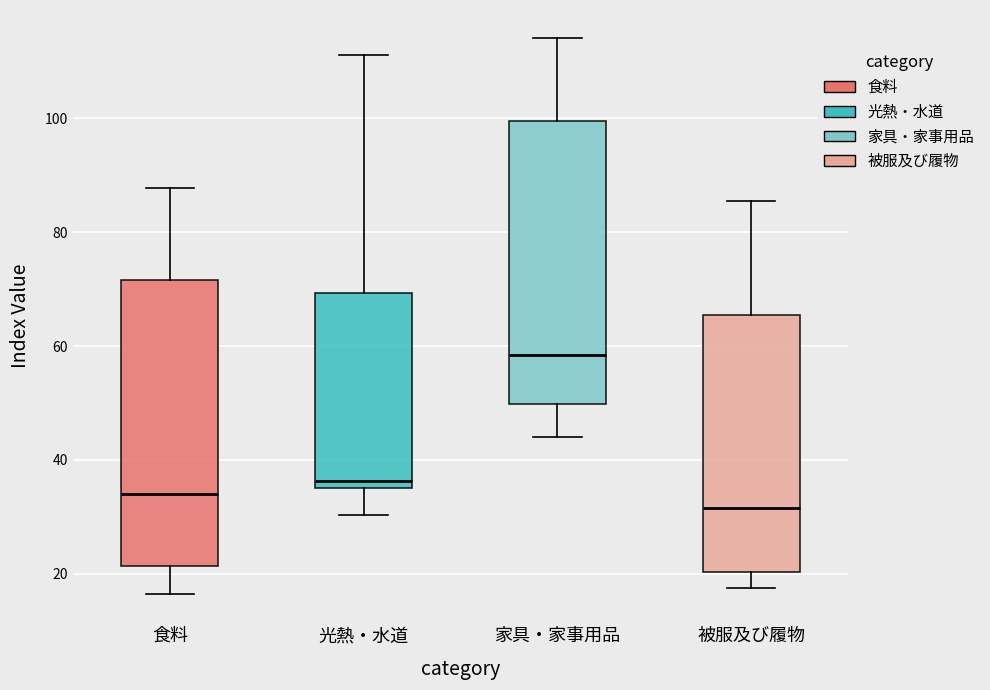

Reading left to right, read every box against the y-axis: the position of its median line, the range the box covers, and the ends of its whiskers. The values are not printed on the chart, so give them approximately, as read against the axis.

食料: median 34, box 22 to 72, whiskers 16 to 88
光熱・水道: median 36 (just above the box's lower edge), box 36 to 70, whiskers 30 to 112
家具・家事用品: median 58, box 50 to 100, whiskers 44 to 114
被服及び履物: median 32, box 20 to 66, whiskers 18 to 86